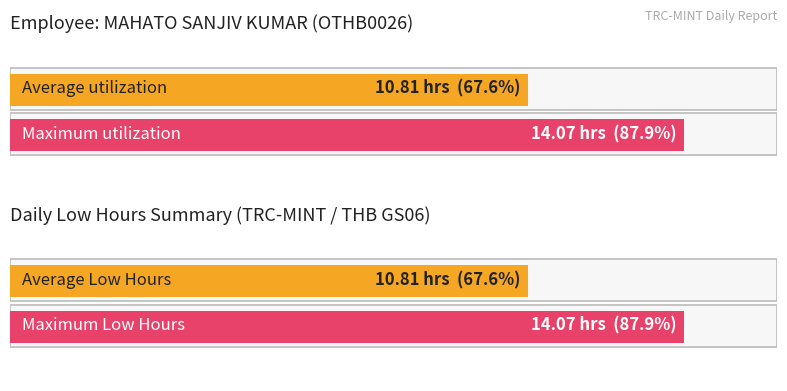

The value at 2-Tue-1 is 2.8. True or false?

False